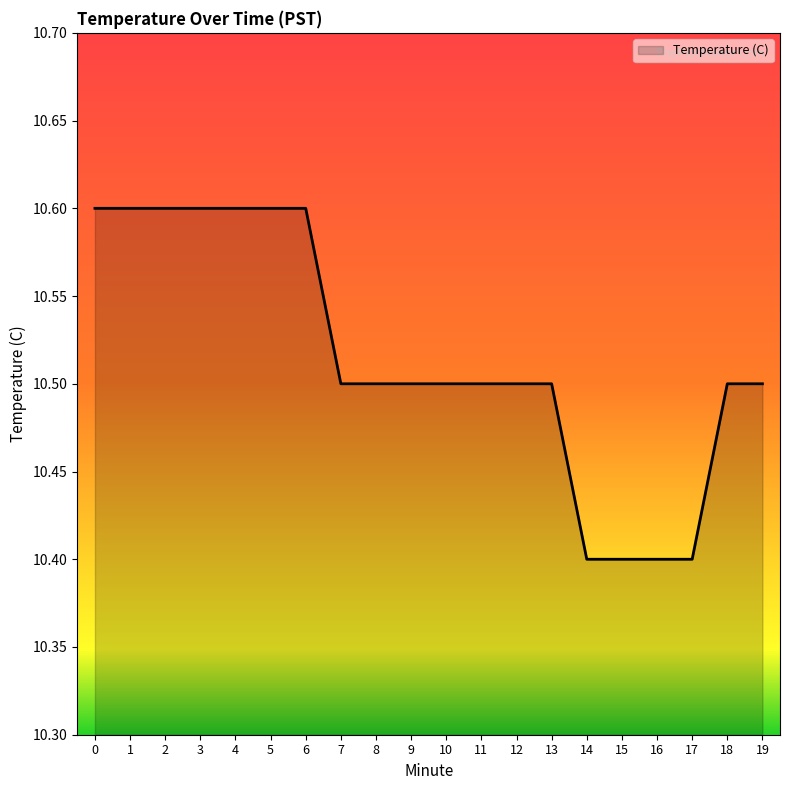

What is the minimum value shown in the chart?

10.4